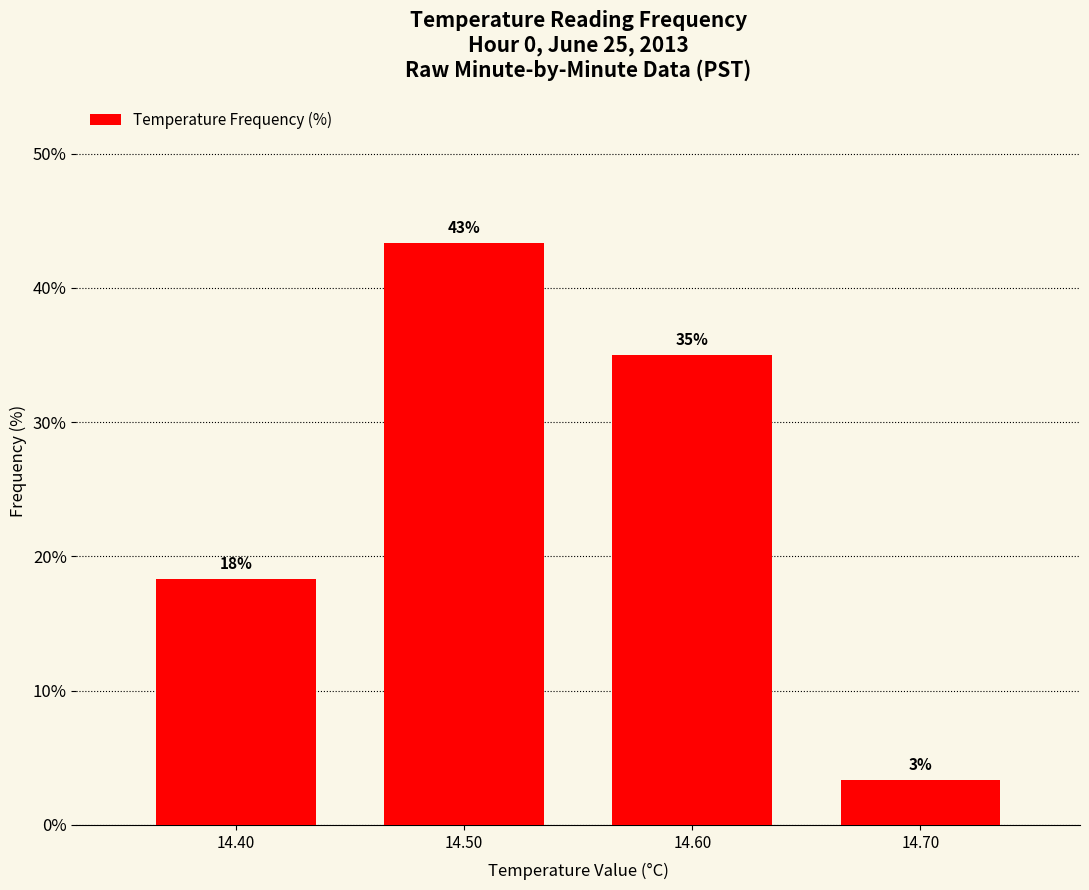

The chart shows a value of 4.4 at 14.70. True or false?

False